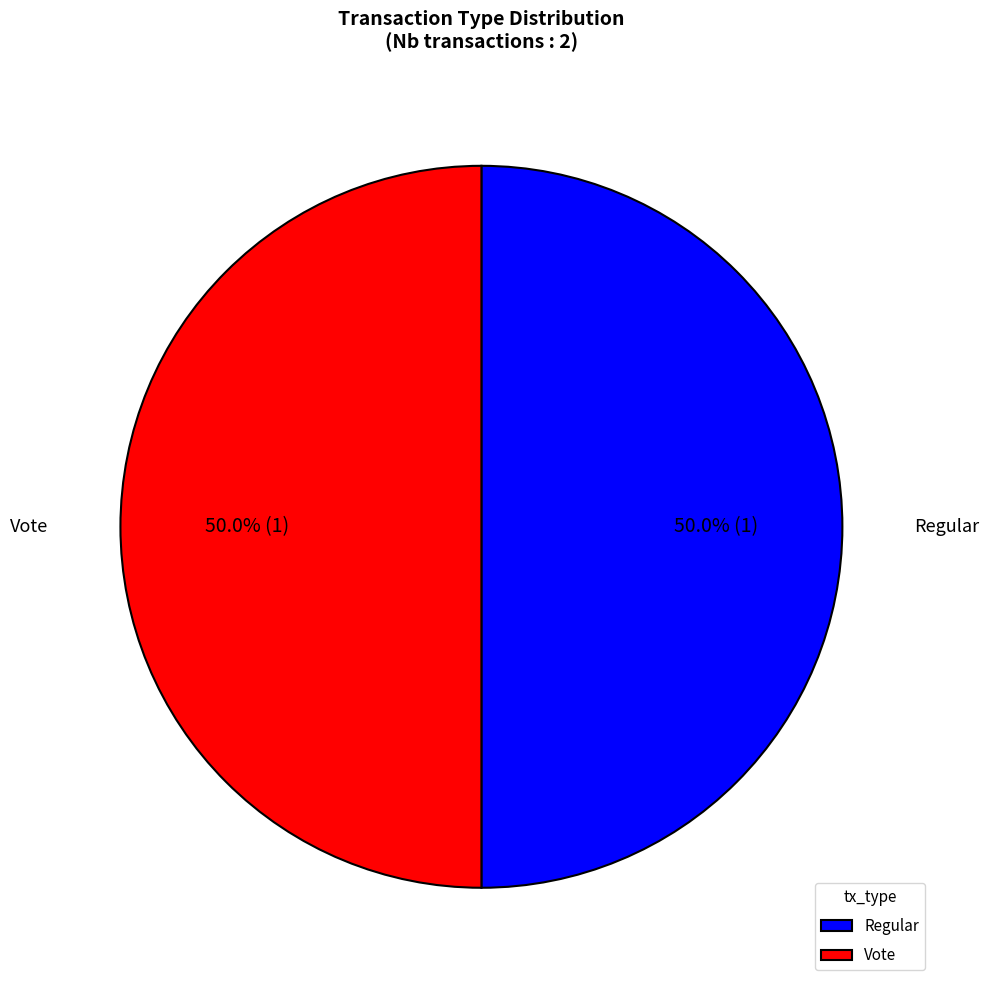

Combined, what portion of the pie is Vote and Regular?

100.0%